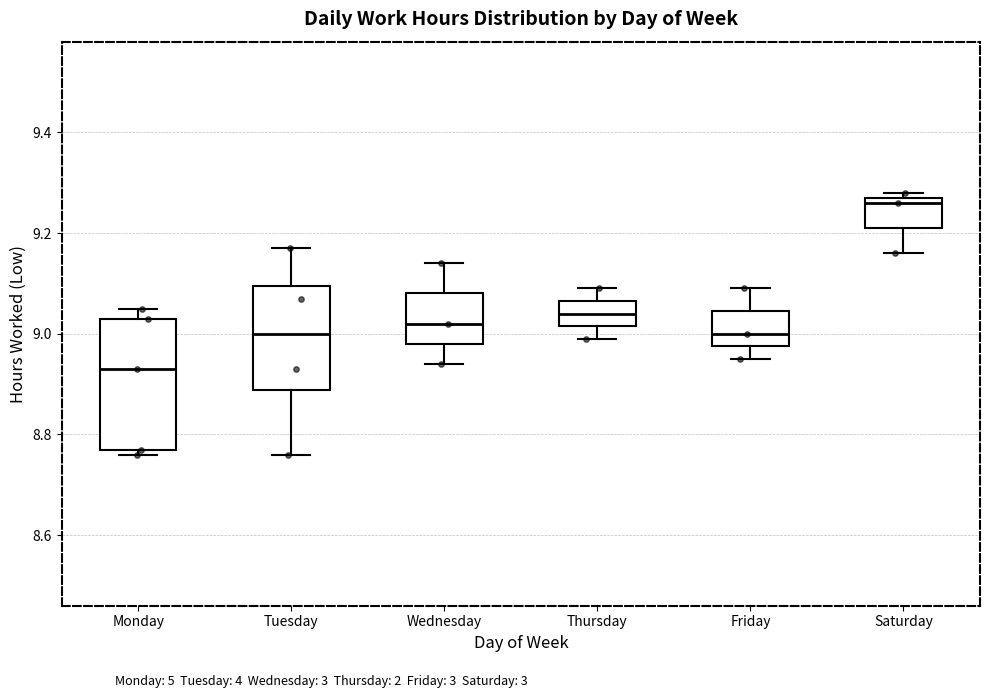

Which box is the tallest, from its lower edge to its upper edge?

Monday